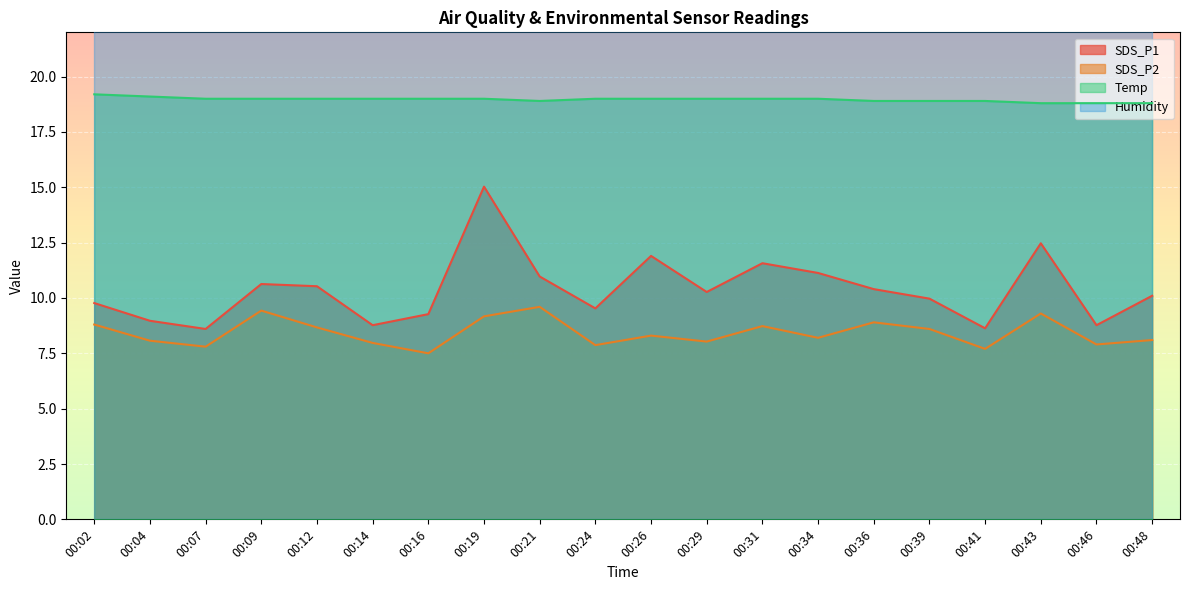

True or false: SDS_P2 and SDS_P1 intersect in this chart.

False